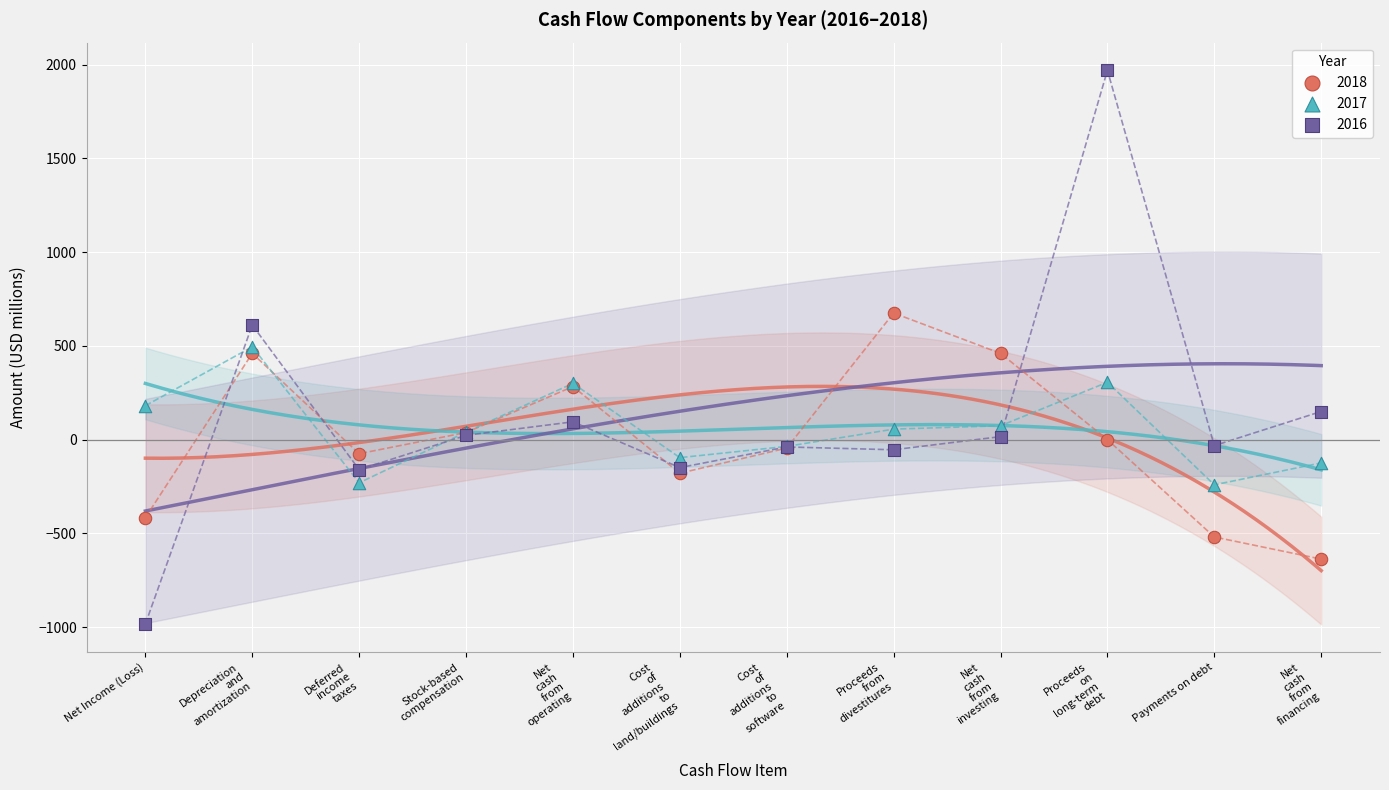

Which series reaches the maximum Y coordinate?

2016